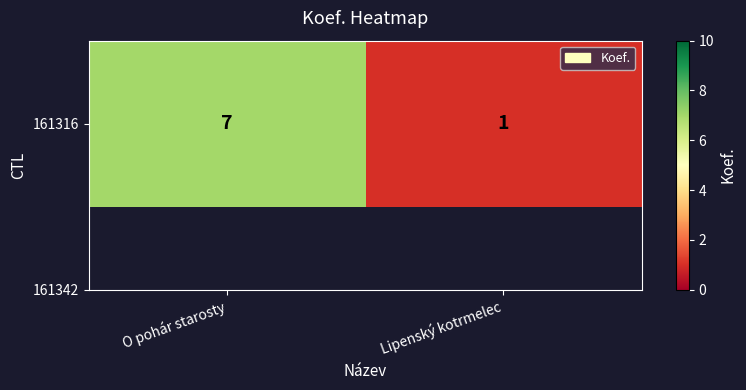

The chart shows a value of 2 at Lipenský kotrmelec. True or false?

False